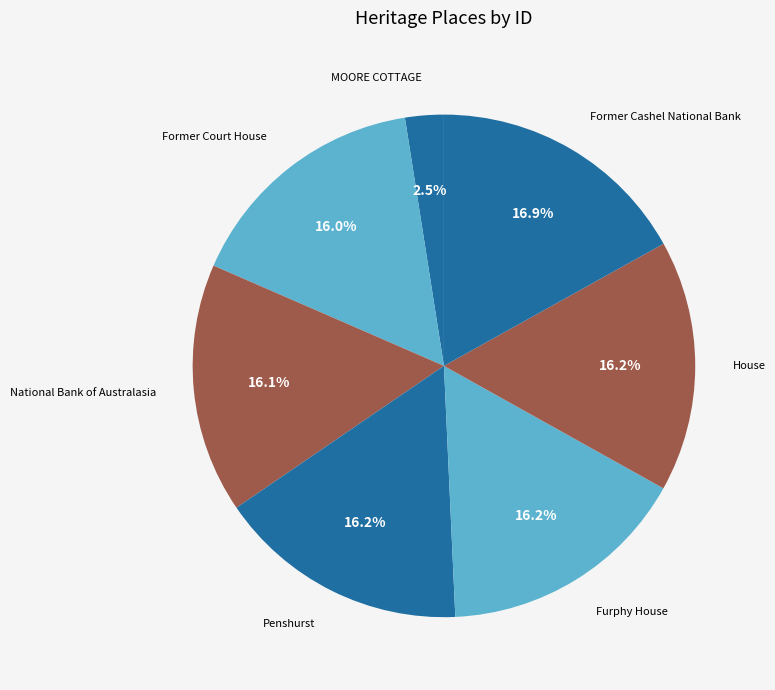

Combined, what portion of the pie is National Bank of Australasia and Former Cashel National Bank?

33.0%